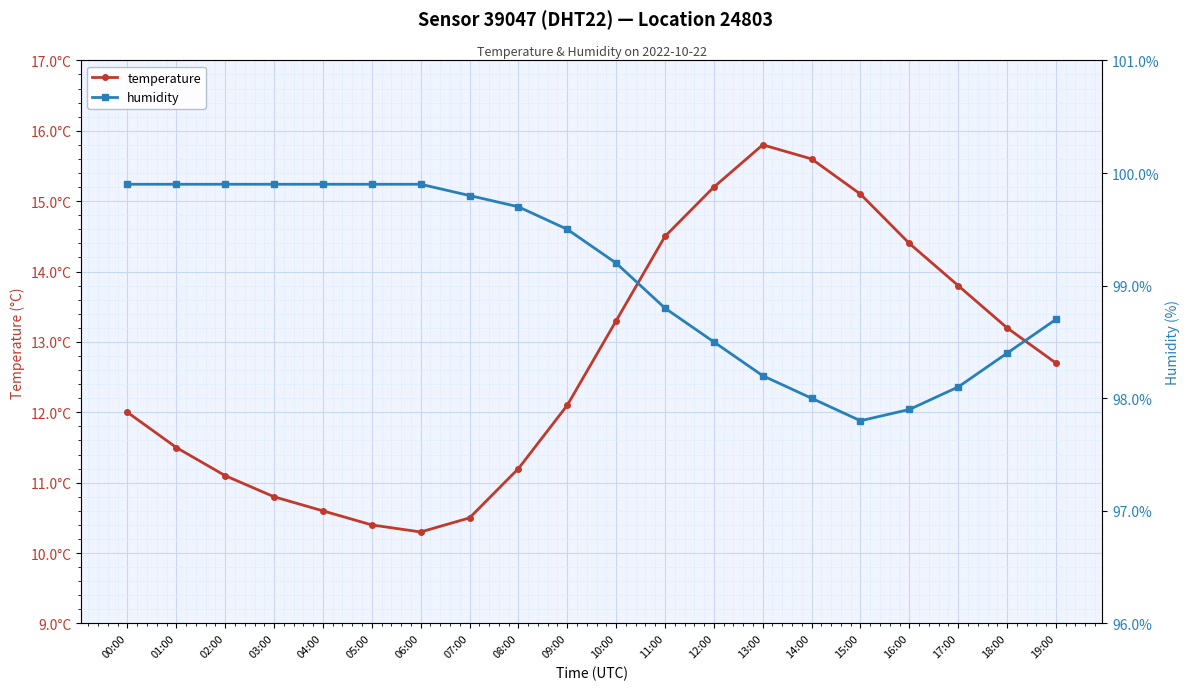

List the series in order of their peak value, lowest first.

temperature, humidity